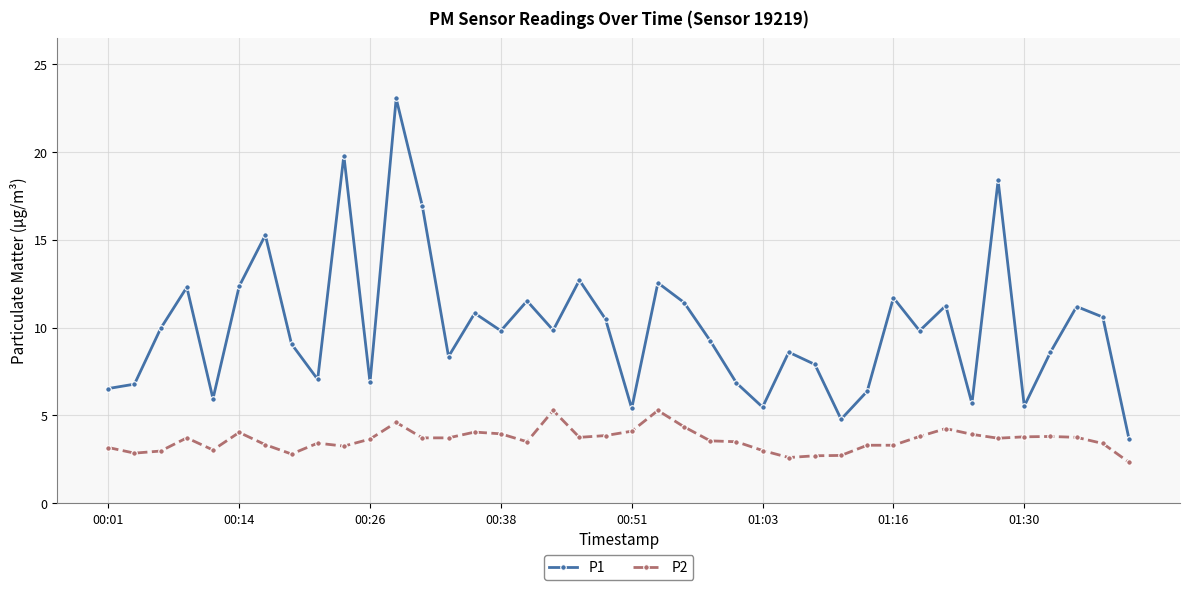

At how many categories does at least one series exceed 20?

1